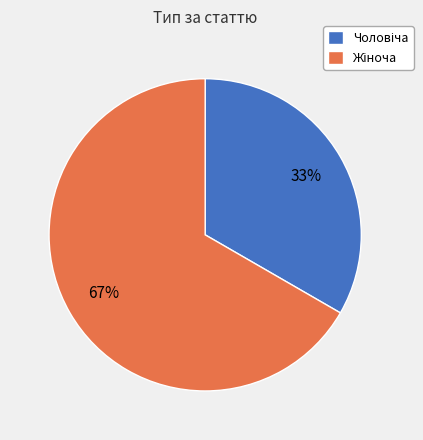

Do Жіноча and Чоловіча together represent more than half of the pie?

Yes